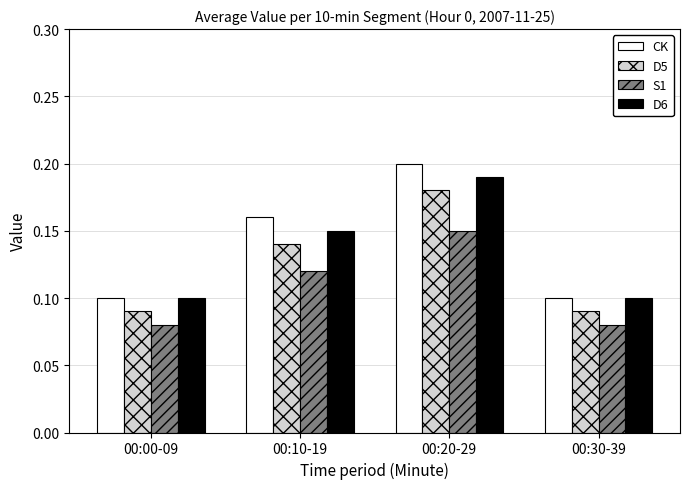

Which category has the highest value in the S1 series?

00:20-29